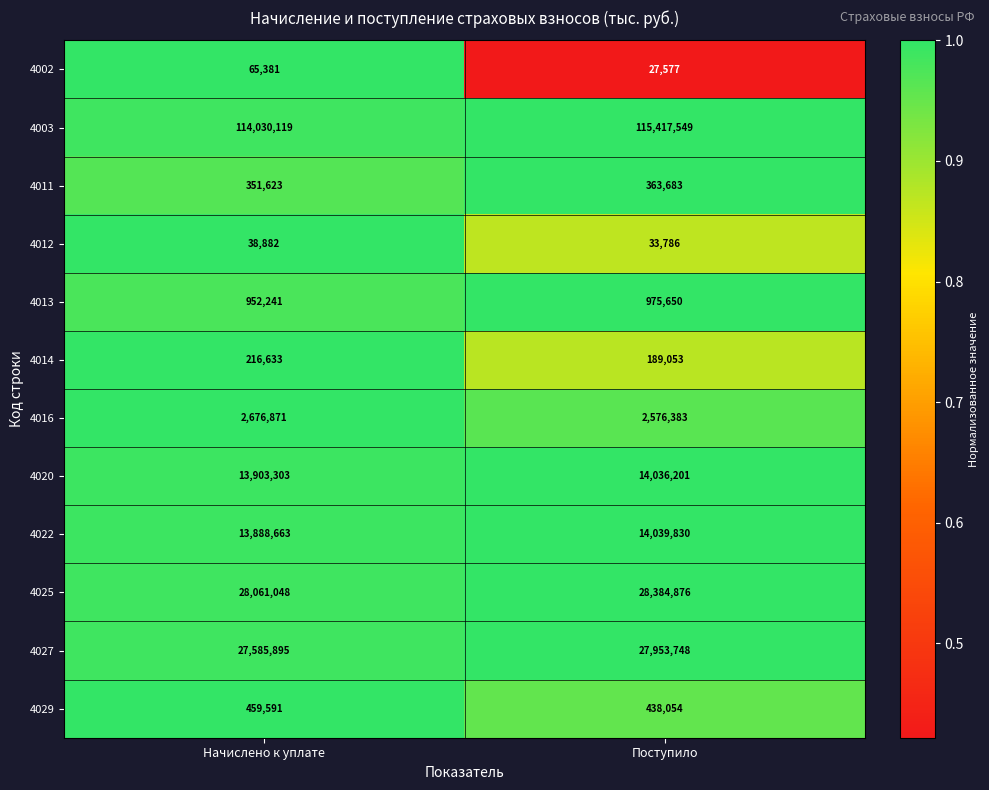

Reading right to left, transcribe all the data shown in this chart.

4002: Поступило=27577	Начислено к уплате=65381
4003: Поступило=115417549	Начислено к уплате=114030119
4011: Поступило=363683	Начислено к уплате=351623
4012: Поступило=33786	Начислено к уплате=38882
4013: Поступило=975650	Начислено к уплате=952241
4014: Поступило=189053	Начислено к уплате=216633
4016: Поступило=2576383	Начислено к уплате=2676871
4020: Поступило=14036201	Начислено к уплате=13903303
4022: Поступило=14039830	Начислено к уплате=13888663
4025: Поступило=28384876	Начислено к уплате=28061048
4027: Поступило=27953748	Начислено к уплате=27585895
4029: Поступило=438054	Начислено к уплате=459591